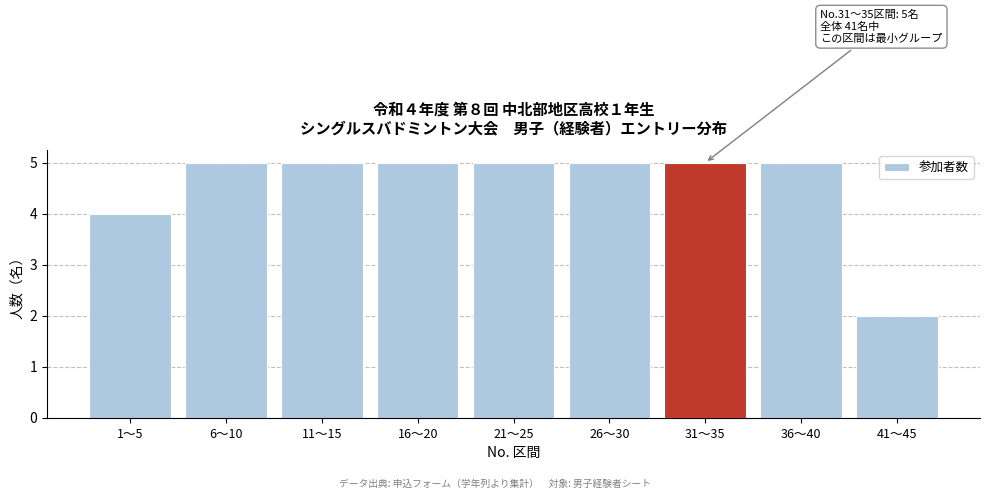

Reading right to left, what are all the values shown in this chart?

41〜45=2	36〜40=5	31〜35=5	26〜30=5	21〜25=5	16〜20=5	11〜15=5	6〜10=5	1〜5=4